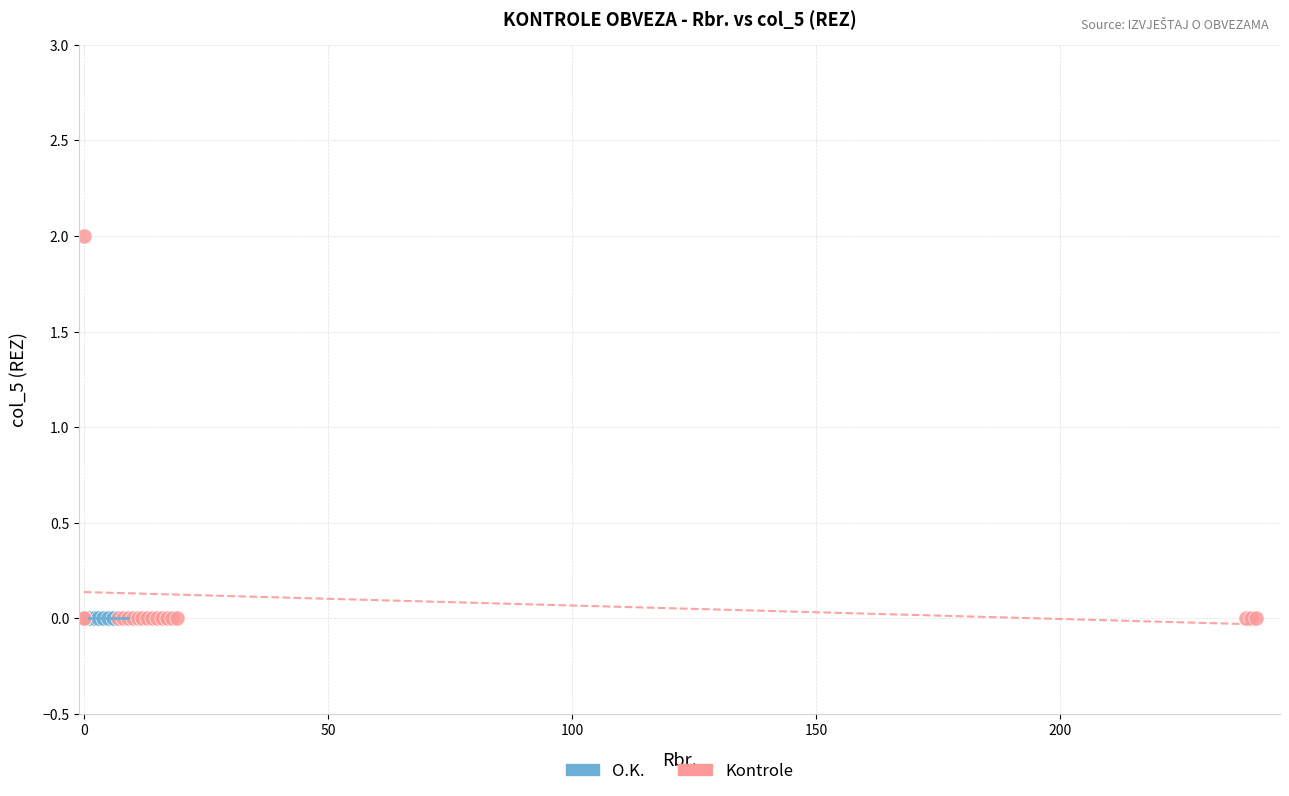

Which series reaches the maximum Y coordinate?

Kontrole